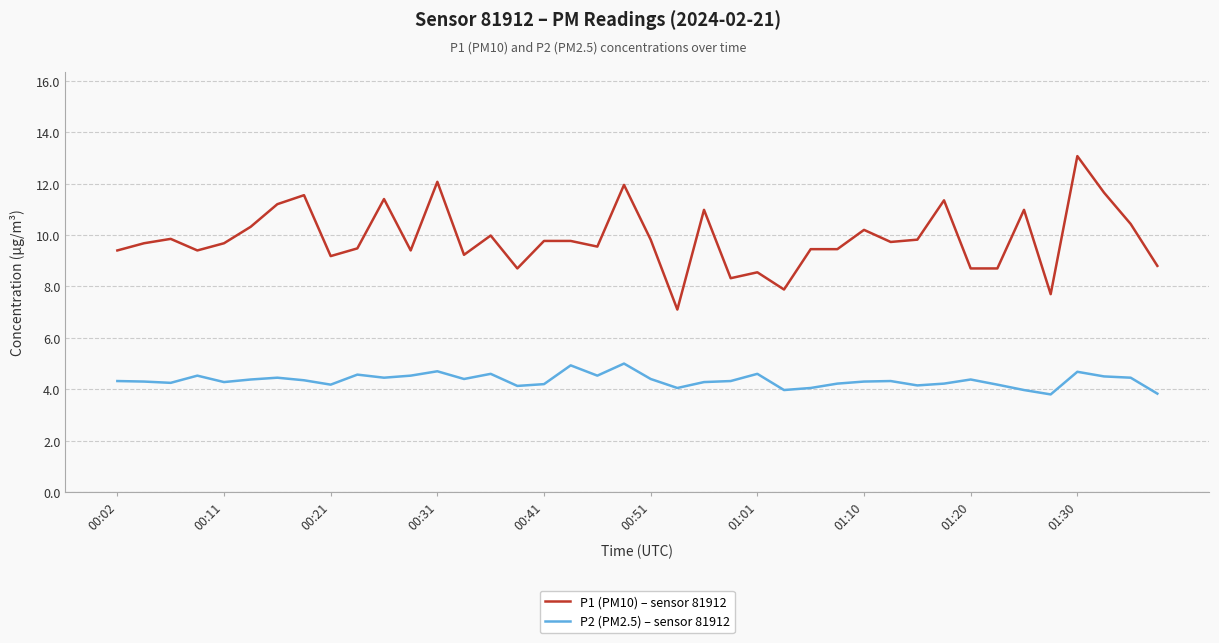

What is the difference between the maximum and second lowest values in the P2 (PM2.5) – sensor 81912 series?

1.2